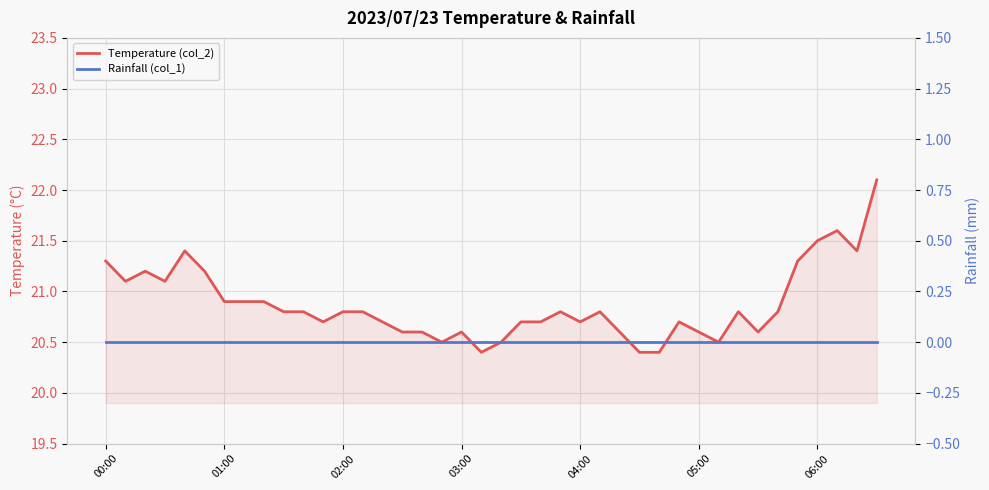

Between 02:00 and 04:00, which series saw the biggest shift?

Temperature (col_2)